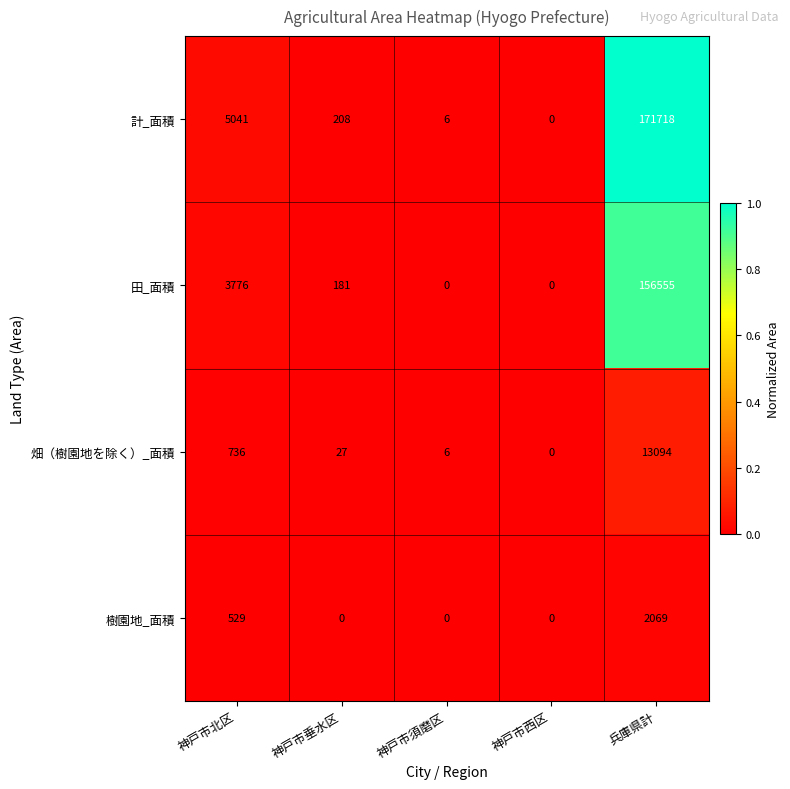

Reading left to right, transcribe all the data shown in this chart.

計_面積: 神戸市北区=5041	神戸市垂水区=208	神戸市須磨区=6	神戸市西区=0	兵庫県計=171718
田_面積: 神戸市北区=3776	神戸市垂水区=181	神戸市須磨区=0	神戸市西区=0	兵庫県計=156555
畑（樹園地を除く）_面積: 神戸市北区=736	神戸市垂水区=27	神戸市須磨区=6	神戸市西区=0	兵庫県計=13094
樹園地_面積: 神戸市北区=529	神戸市垂水区=0	神戸市須磨区=0	神戸市西区=0	兵庫県計=2069